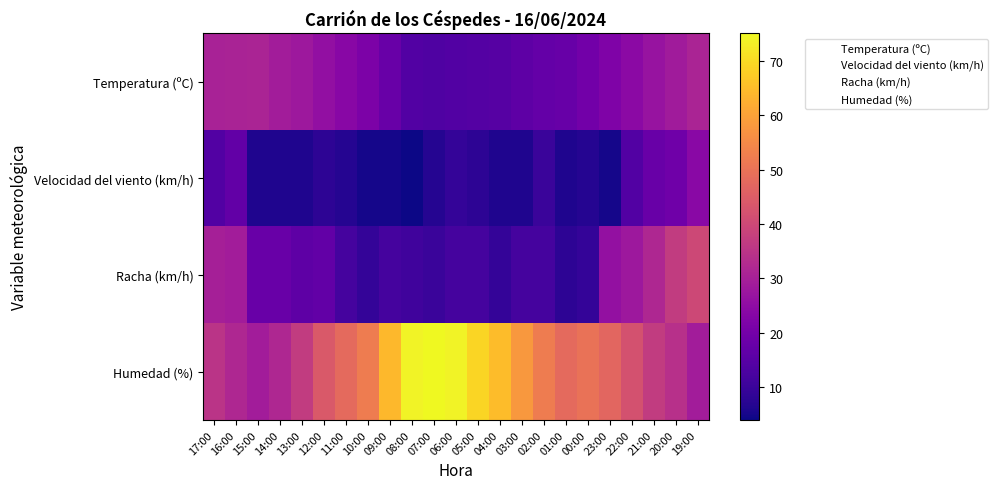

What is the minimum value shown in the chart?

4.0